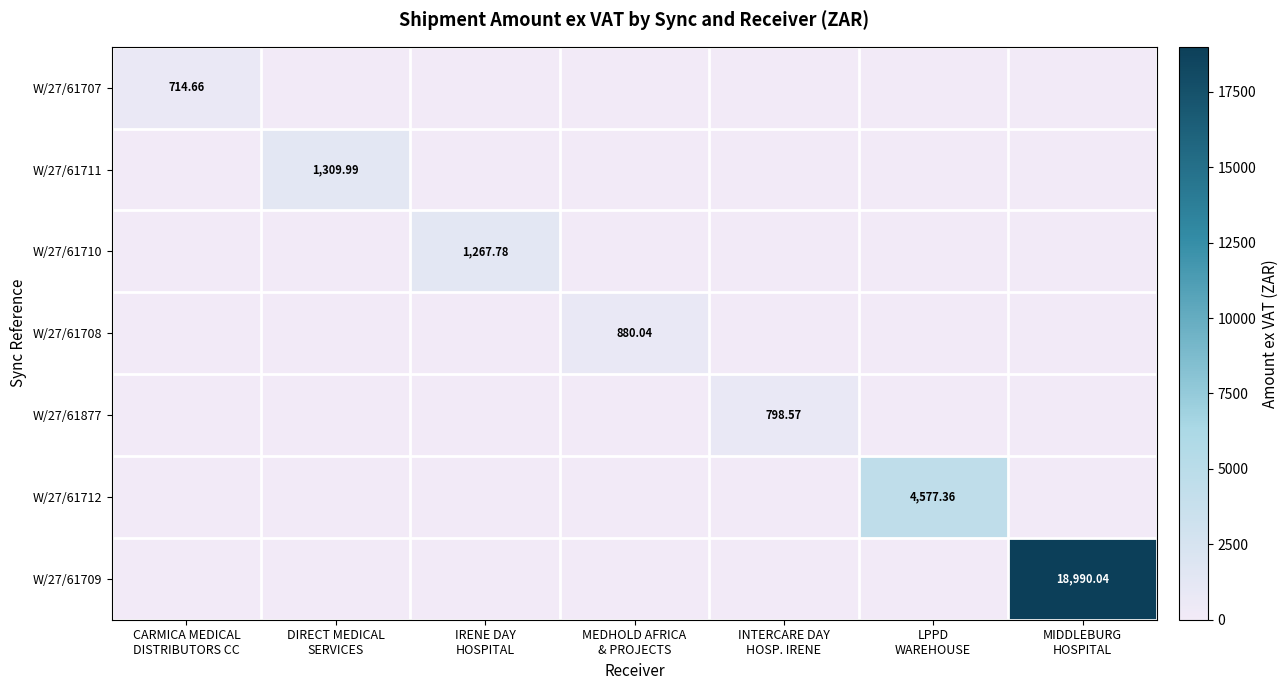

Which has a higher value, MIDDLEBURG
HOSPITAL or IRENE DAY
HOSPITAL?

MIDDLEBURG
HOSPITAL